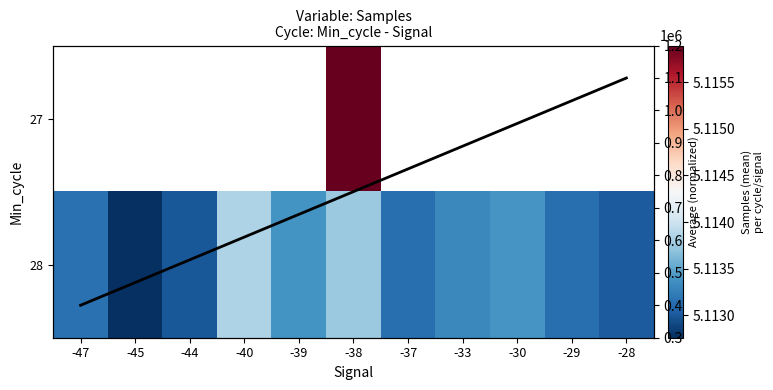

What is the sum of all Avg column mean values?

8.2